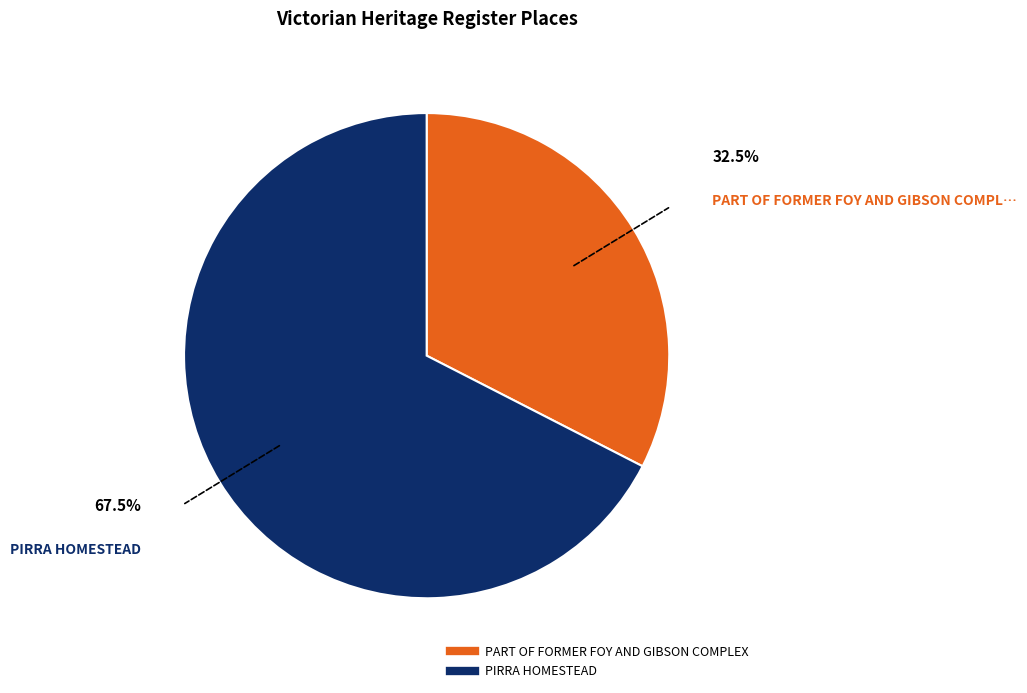

How many slices are in this pie chart?

2